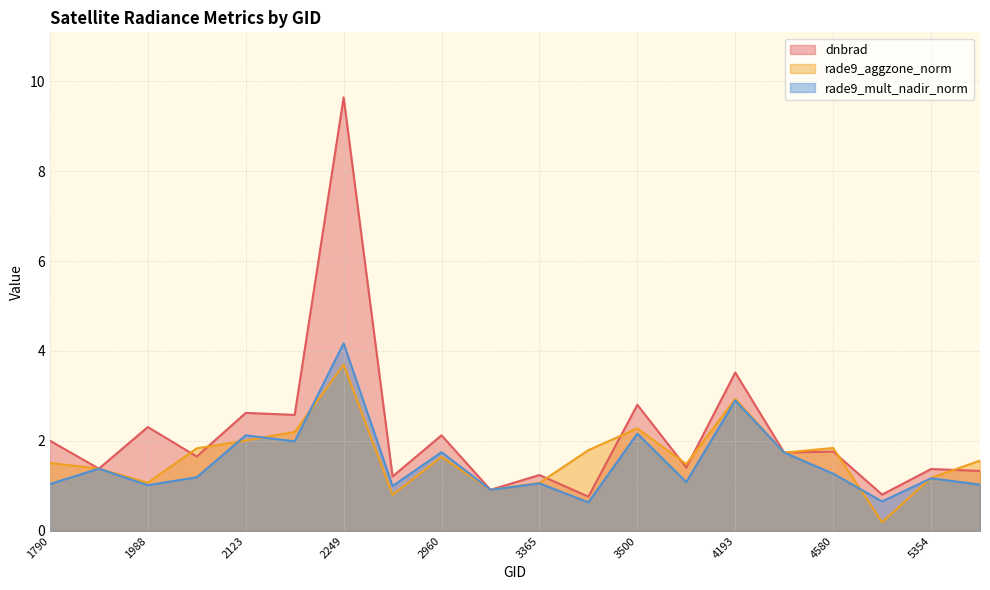

What is the value of the dnbrad point at the 9th from the left?

2.1